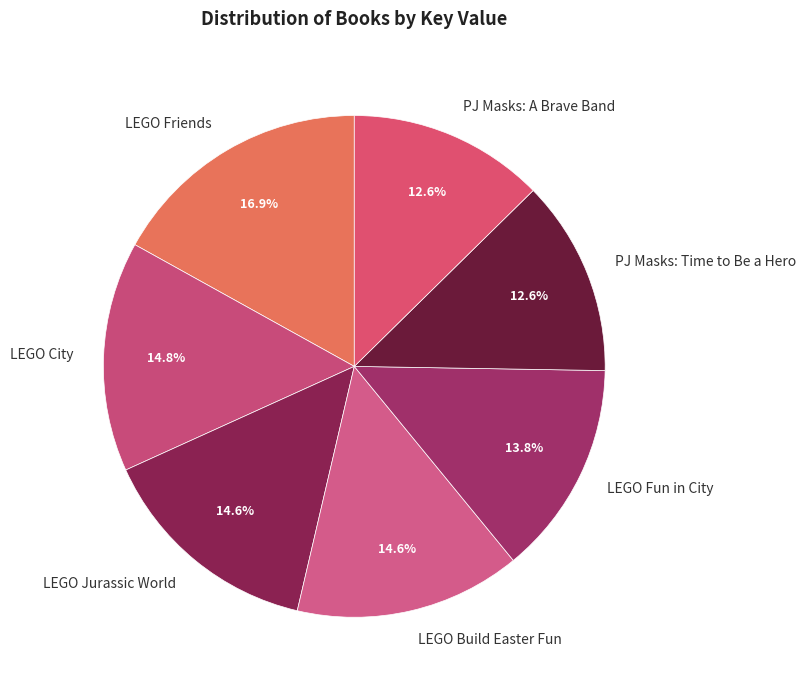

Is there any slice that represents more than half of the pie?

No